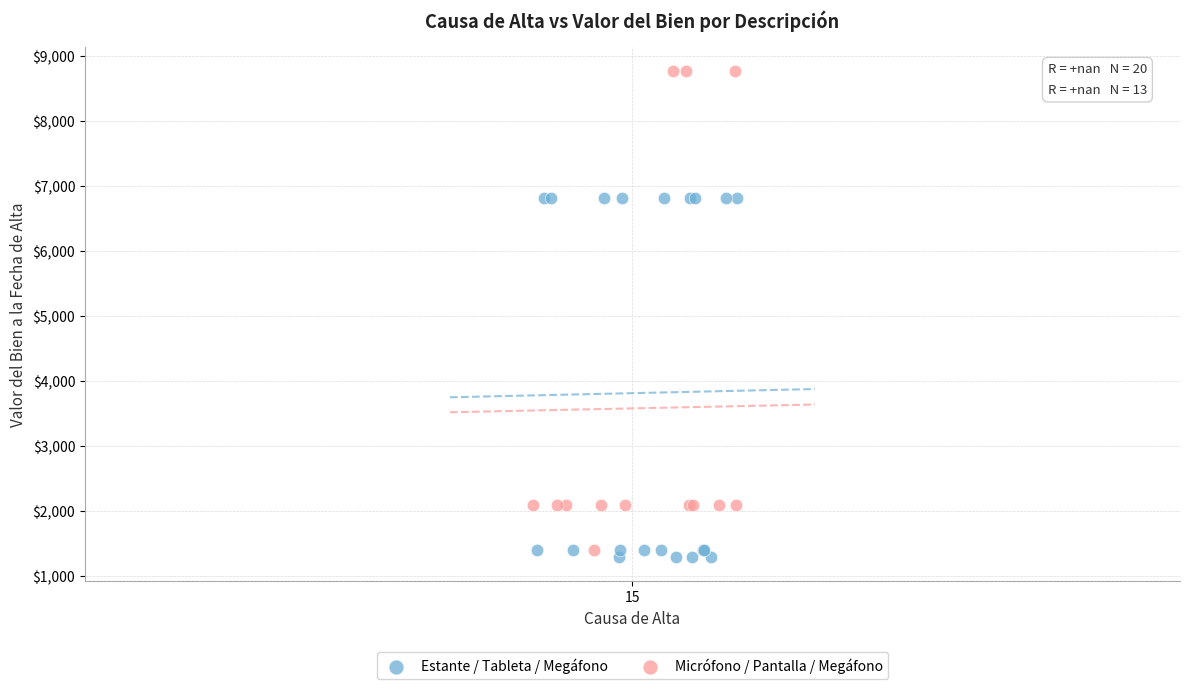

Which series has the largest Y range (max minus min)?

Micrófono / Pantalla / Megáfono